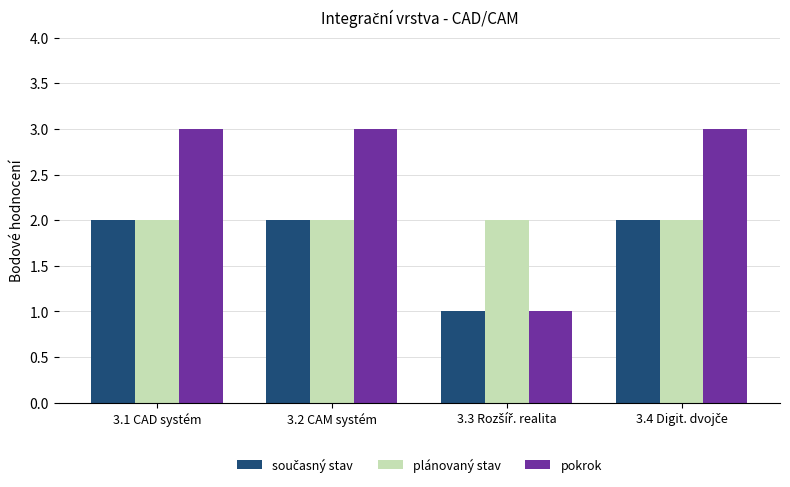

How many pokrok values are between 3 and 4?

3